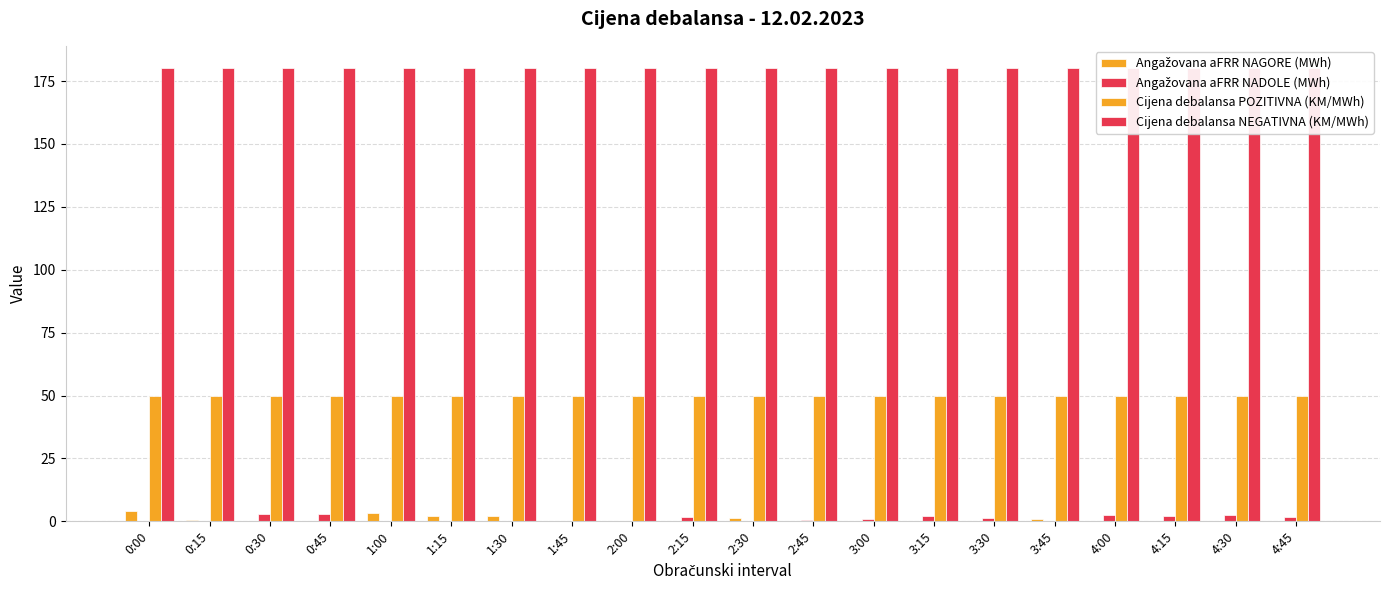

What is the difference between the maximum and minimum values in the Angažovana aFRR NADOLE (MWh) series?

3.0